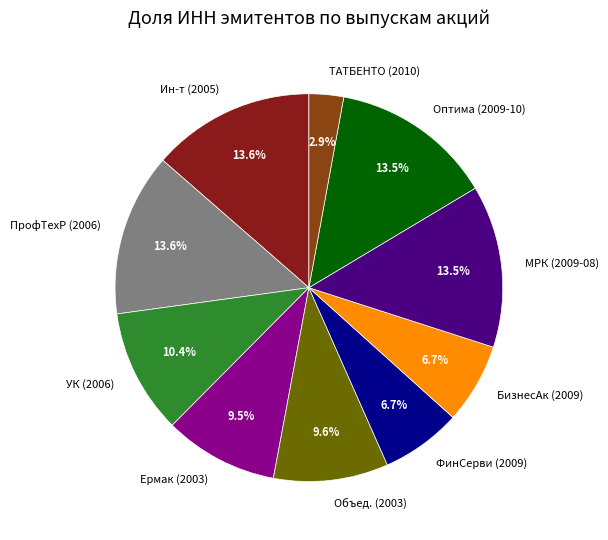

How much of the chart is everything except ПрофТехР (2006)?

86.4%